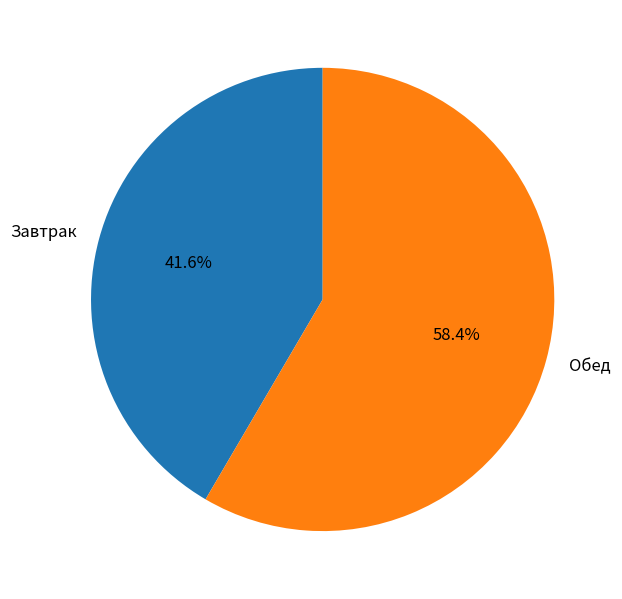

Do Завтрак and Обед together represent more than half of the pie?

Yes